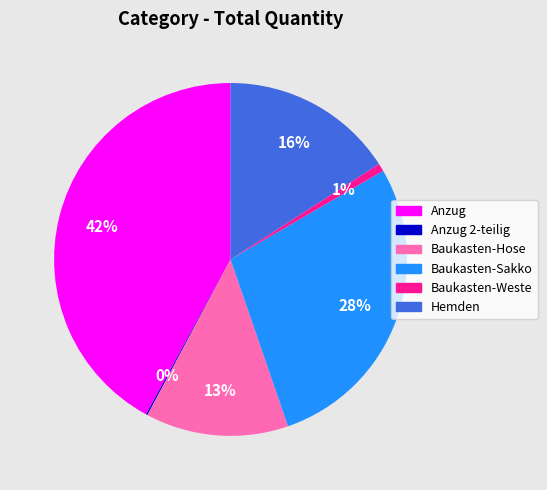

Is there any slice that represents more than half of the pie?

No